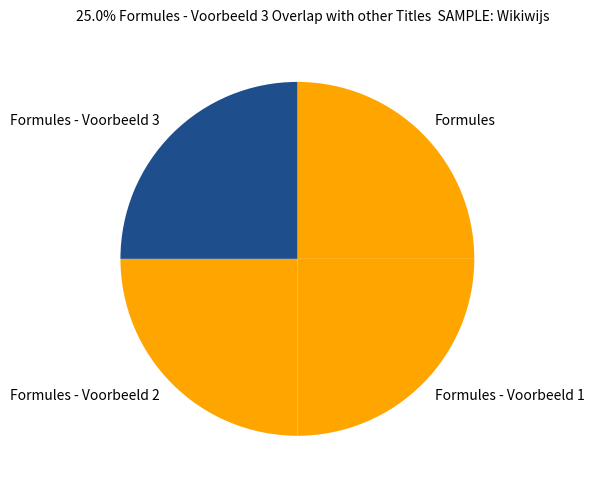

Approximately how many times larger is the value at Formules - Voorbeeld 2 compared to Formules - Voorbeeld 1?

1.0